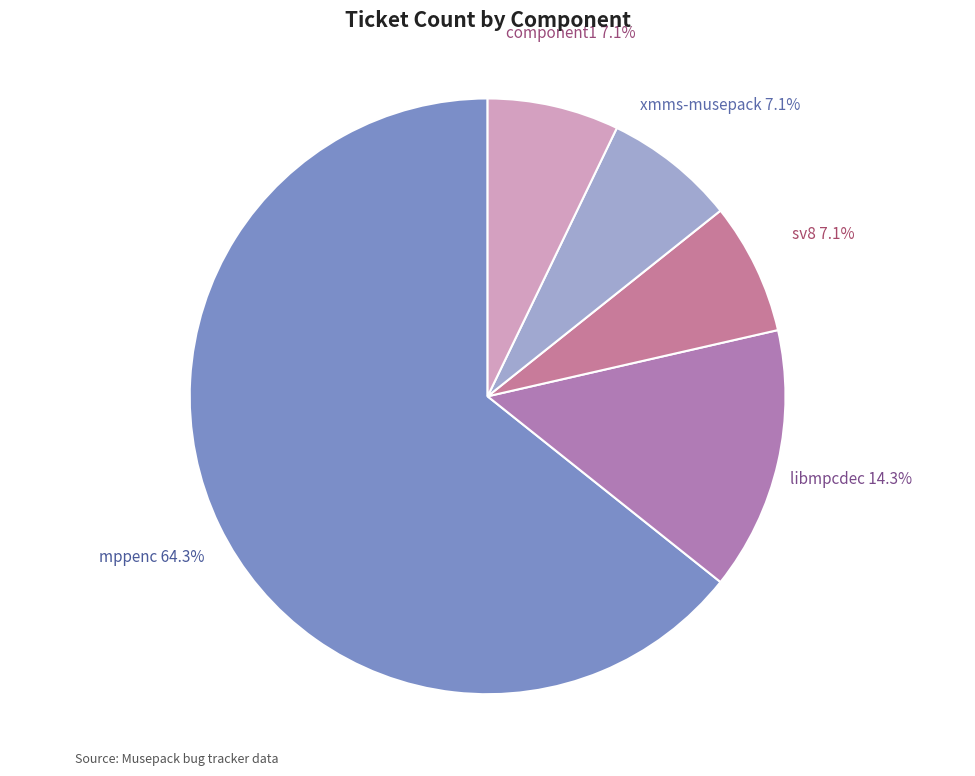

How many segments does this pie chart have?

5